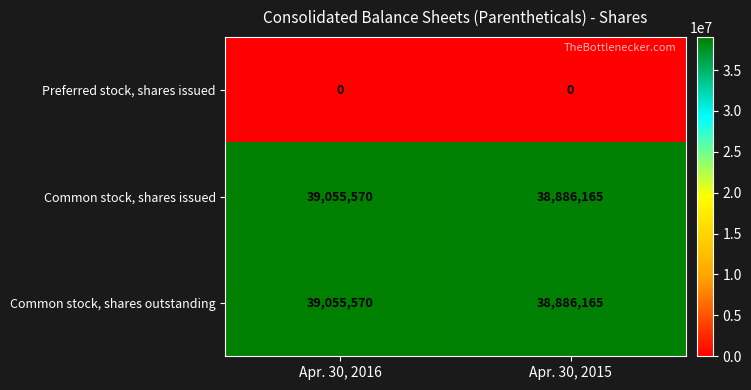

At which category is the sum across all series the highest?

Apr. 30, 2016